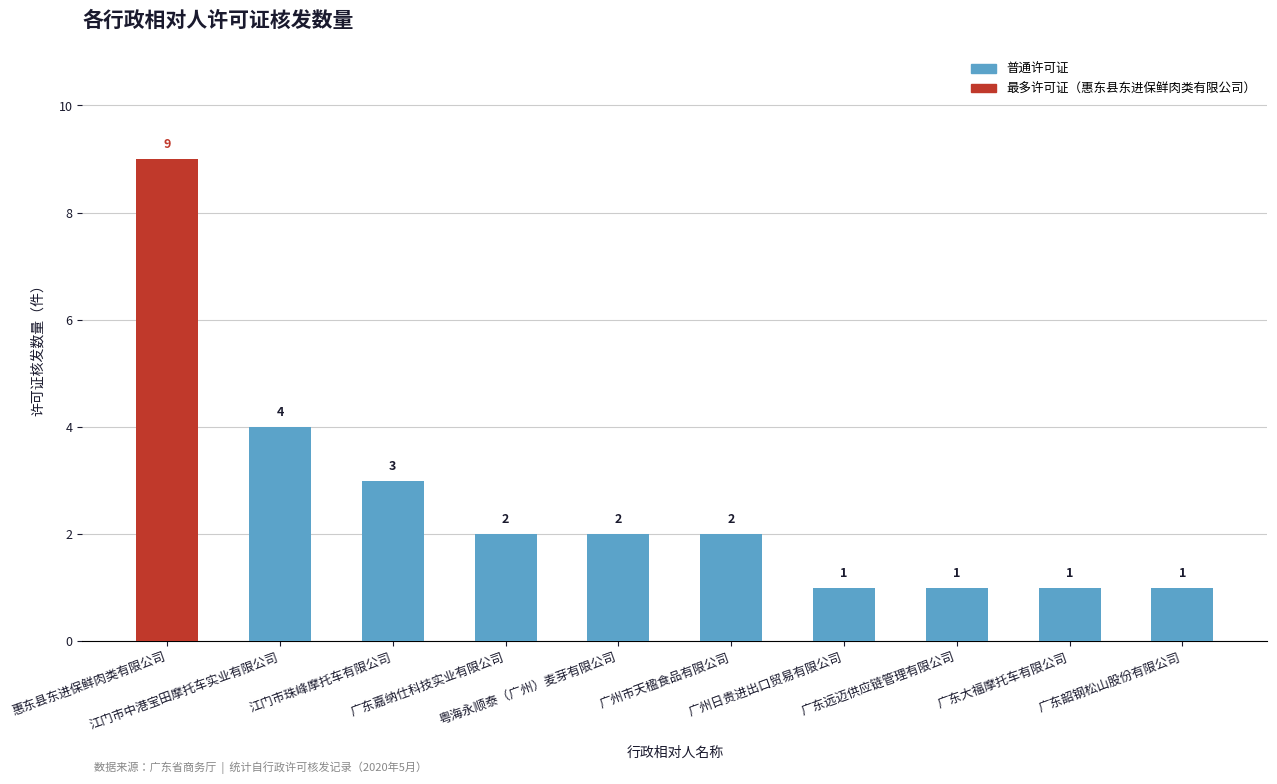

What is the difference between the second highest and second lowest values?

3